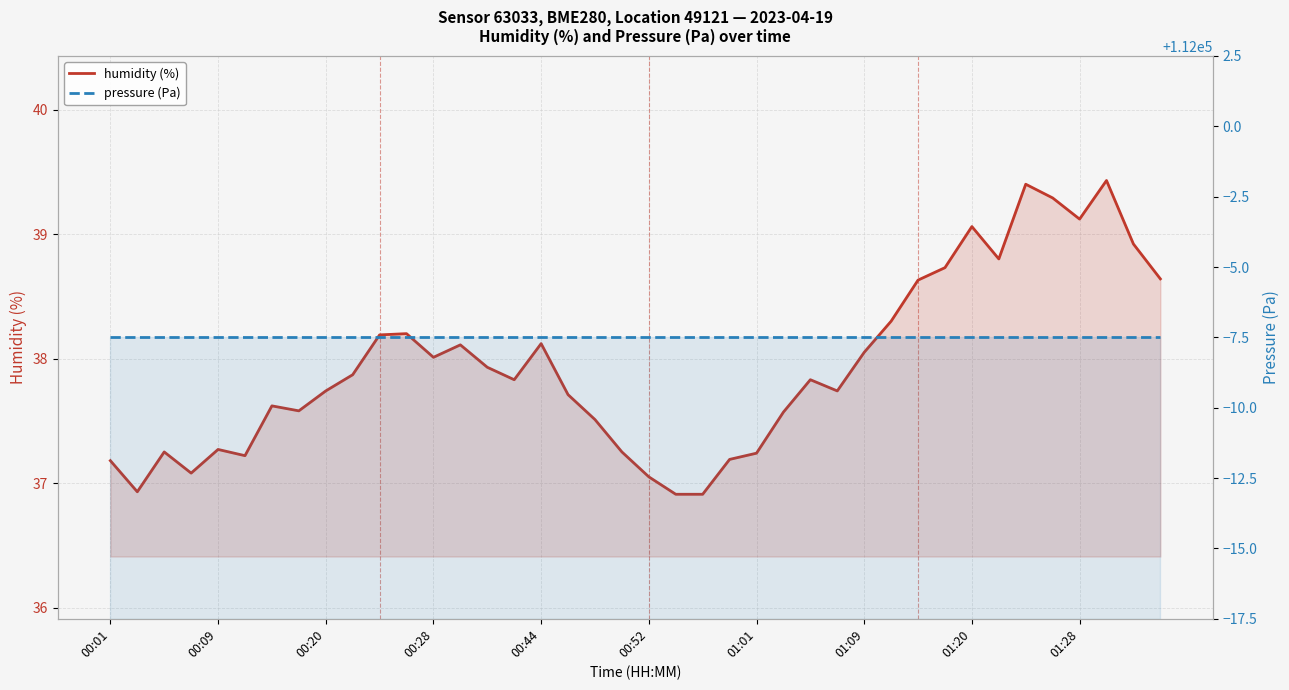

What position from the right is 10?

30